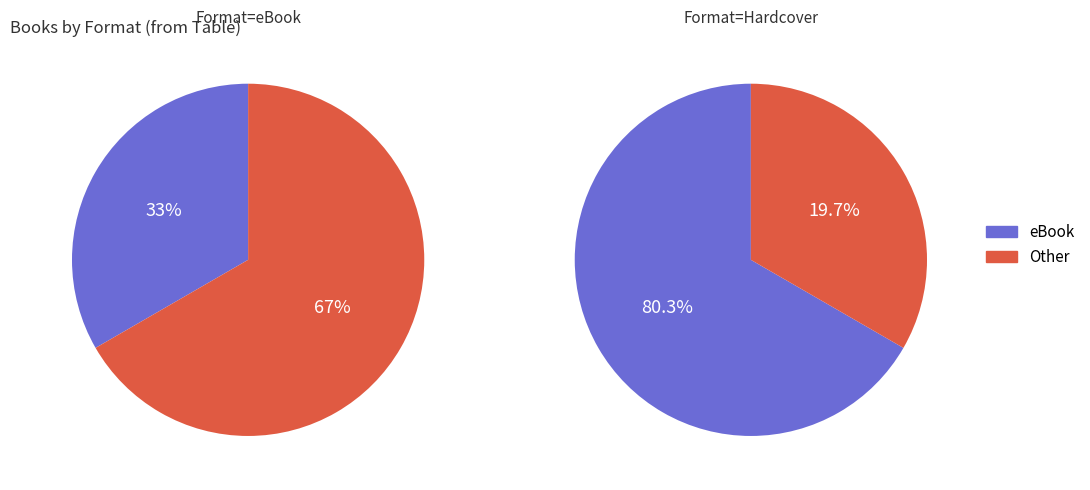

Is it true that Boggart is 13% of the pie?

False